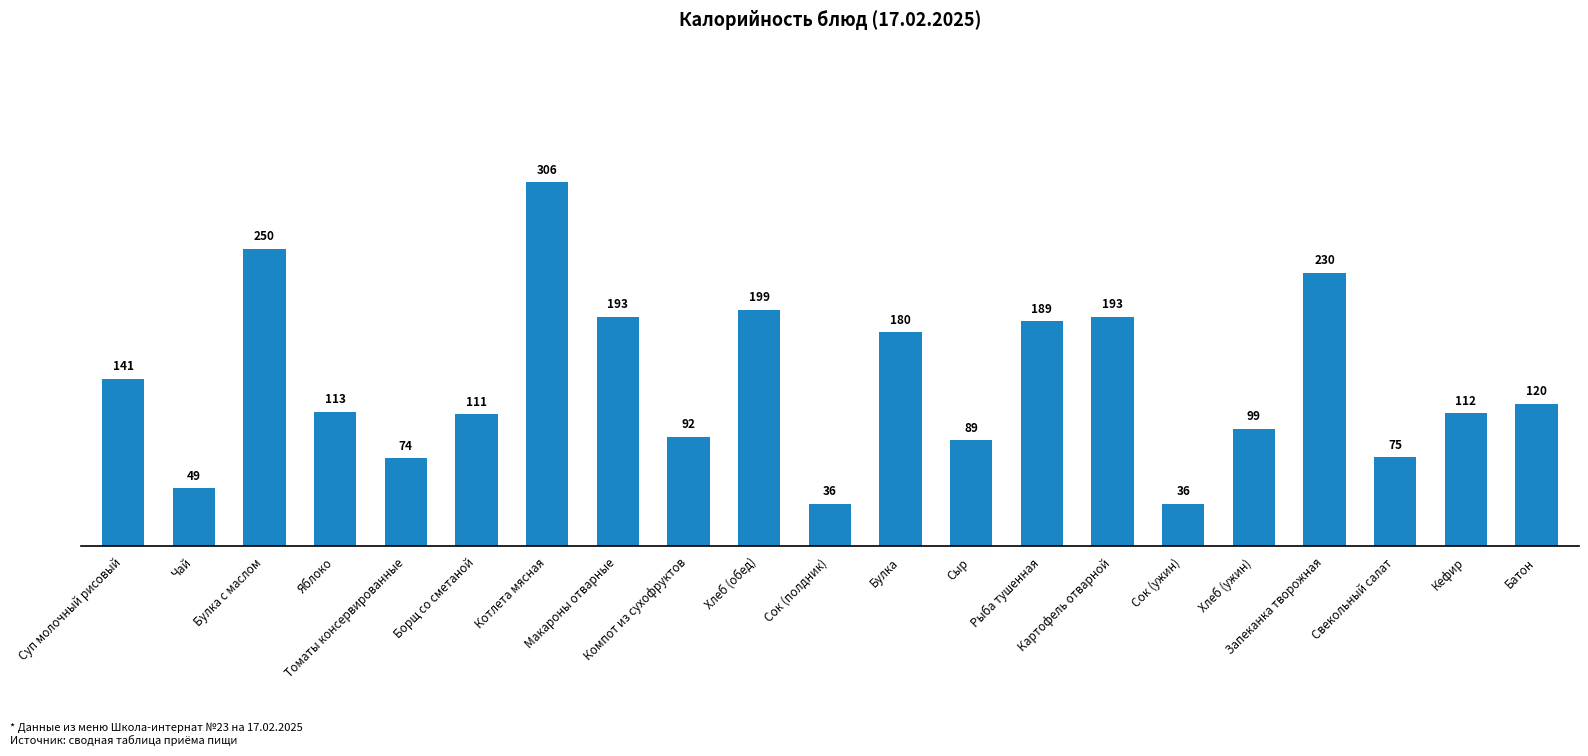

What is the difference between the maximum and minimum values?

270